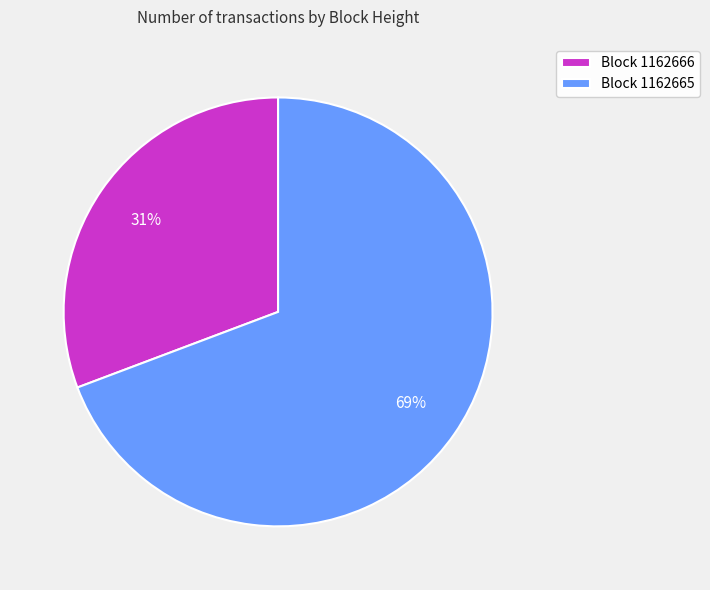

How many slices are in this pie chart?

2